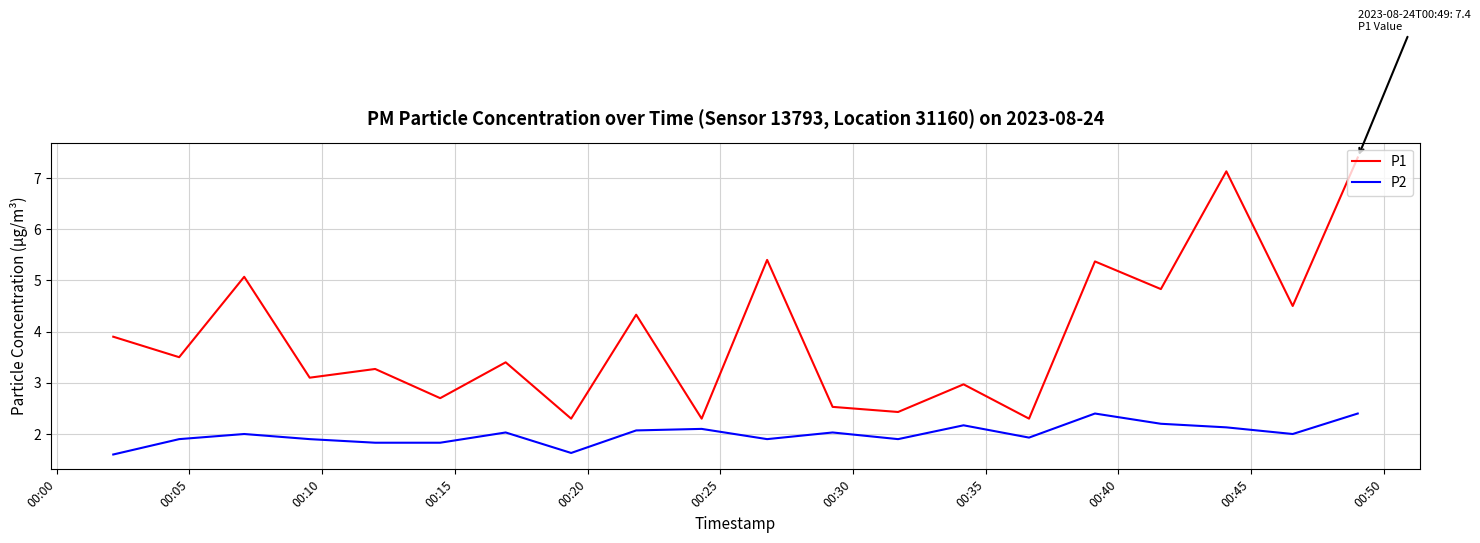

Reading right to left, what are all the values shown in this chart?

P1: 7.4	4.5	7.1	4.8	5.4	2.3	3.0	2.4	2.5	5.4	2.3	4.3	2.3	3.4	2.7	3.3	3.1	5.1	3.5	3.9
P2: 2.4	2.0	2.1	2.2	2.4	1.9	2.2	1.9	2.0	1.9	2.1	2.1	1.6	2.0	1.8	1.8	1.9	2.0	1.9	1.6